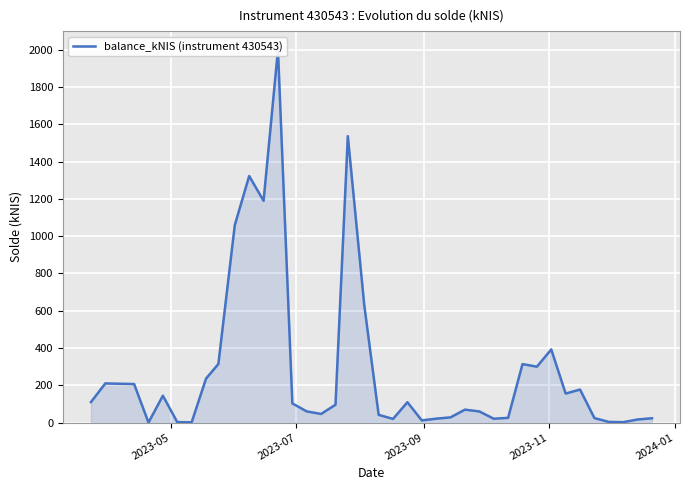

What is the value of the 32nd point from the left?

299.7